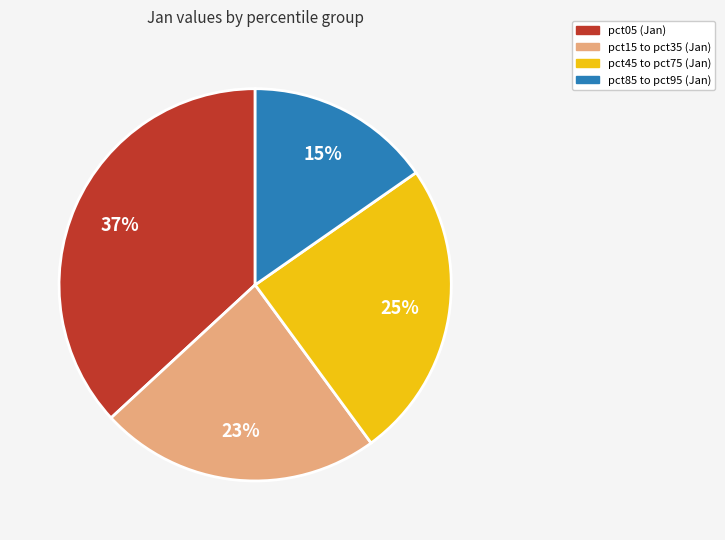

Which category has the biggest portion of the pie?

pct05 (Jan)